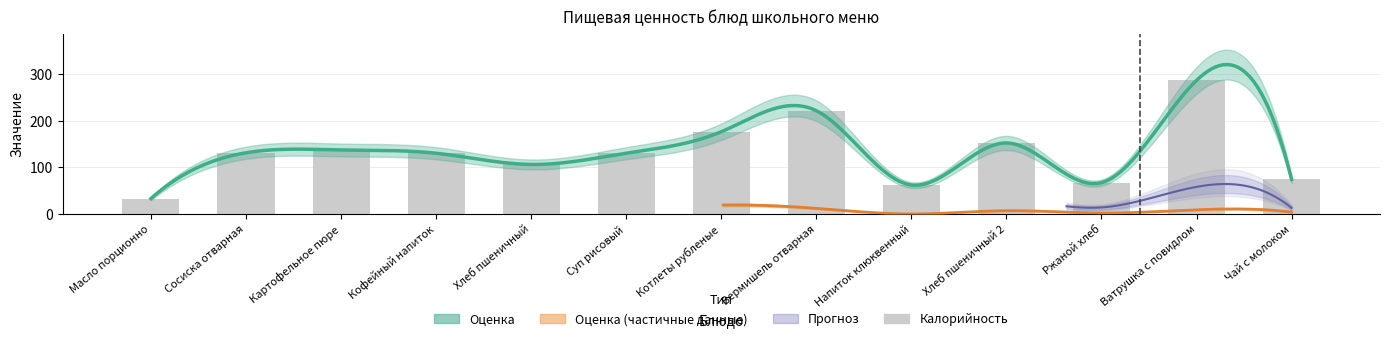

Between Кофейный напиток and Напиток клюквенный, which is larger?

Кофейный напиток